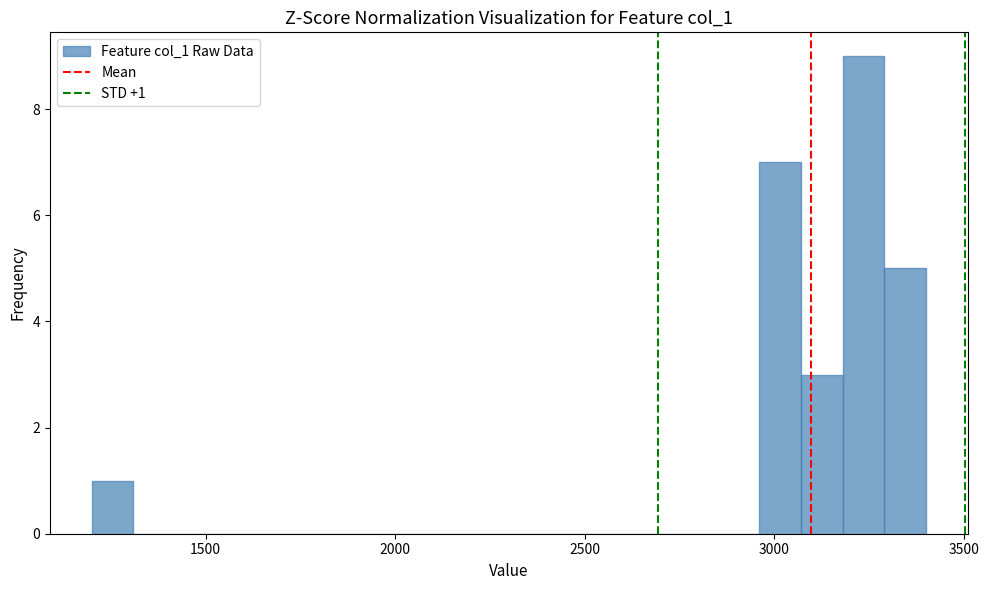

Read against the x-axis, roughly where is the centre of the tallest bar?

3250